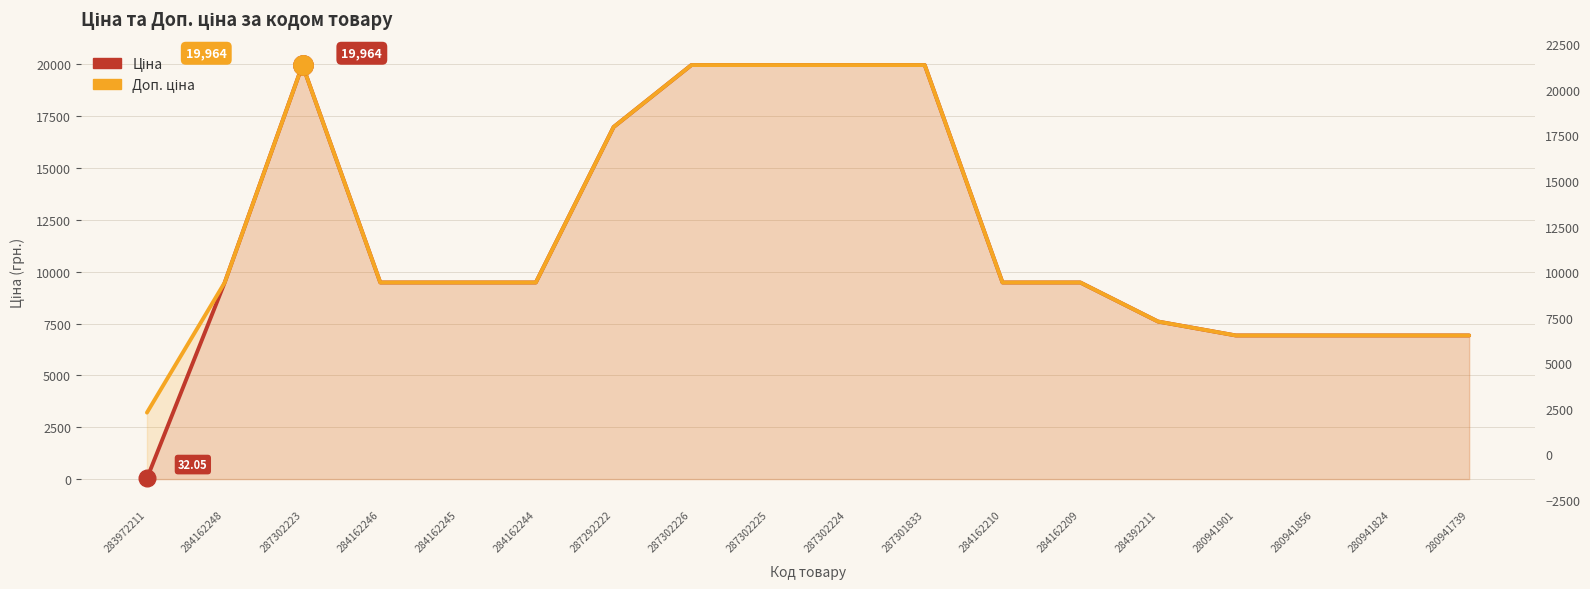

True or false: Ціна and Доп. ціна cross at least once.

False